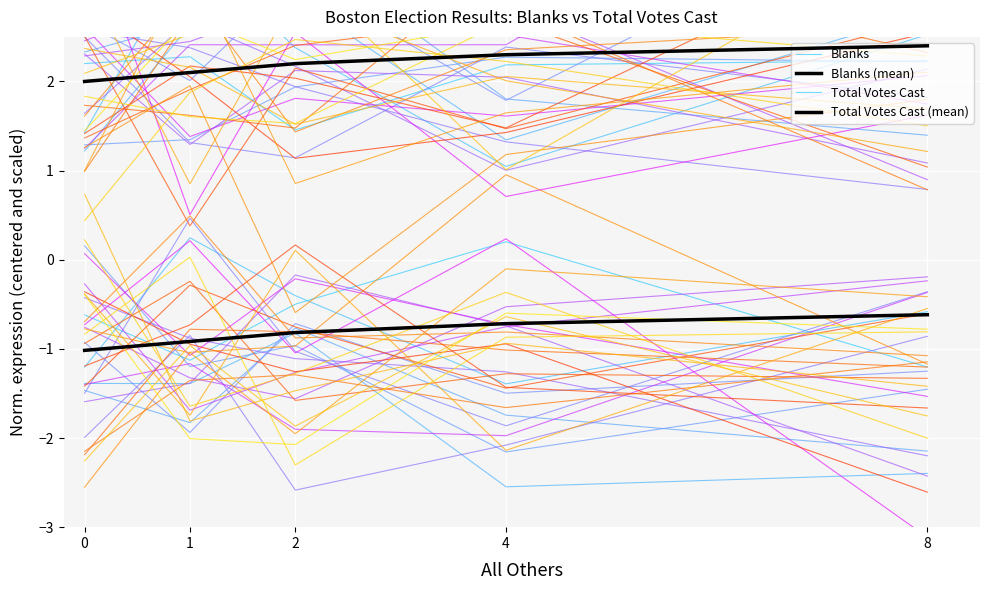

Which series has the widest spread of values?

Blanks